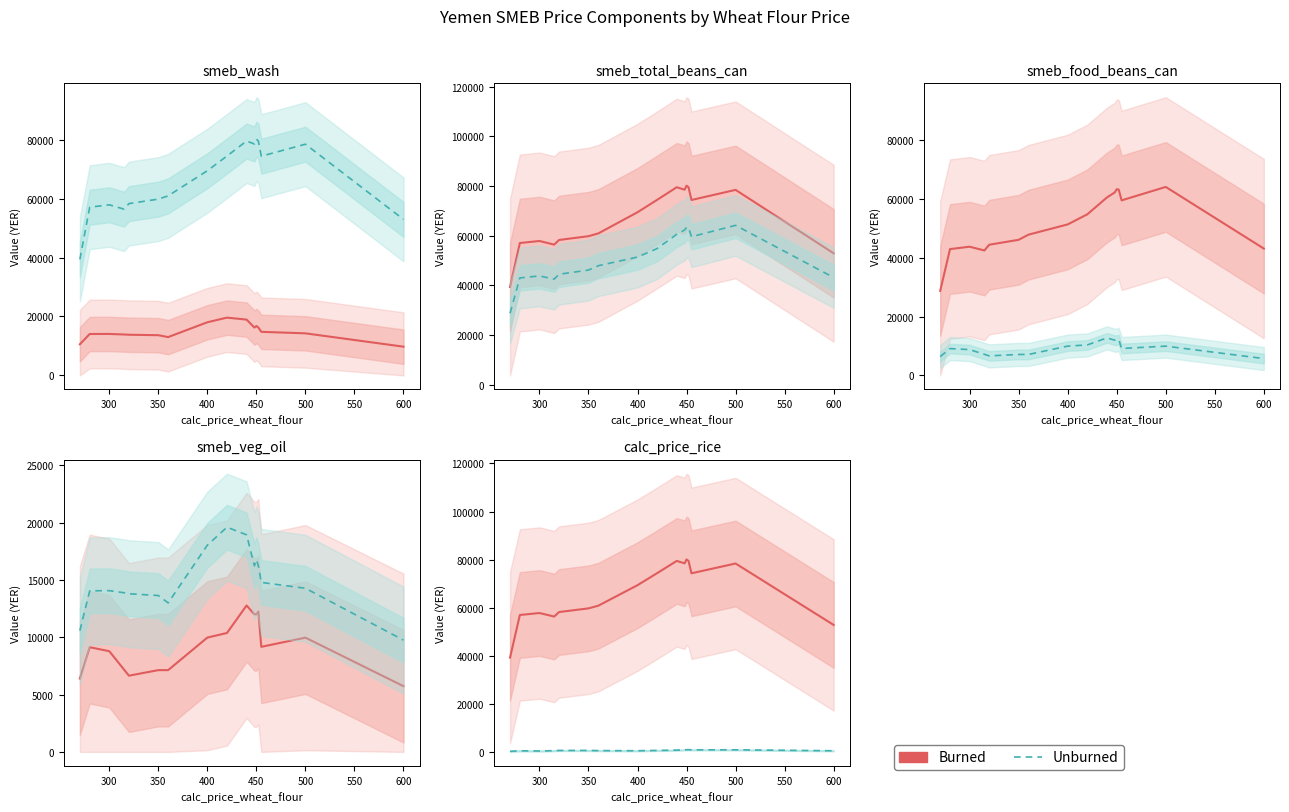

Does the chart display data point markers on the line(s)?

No